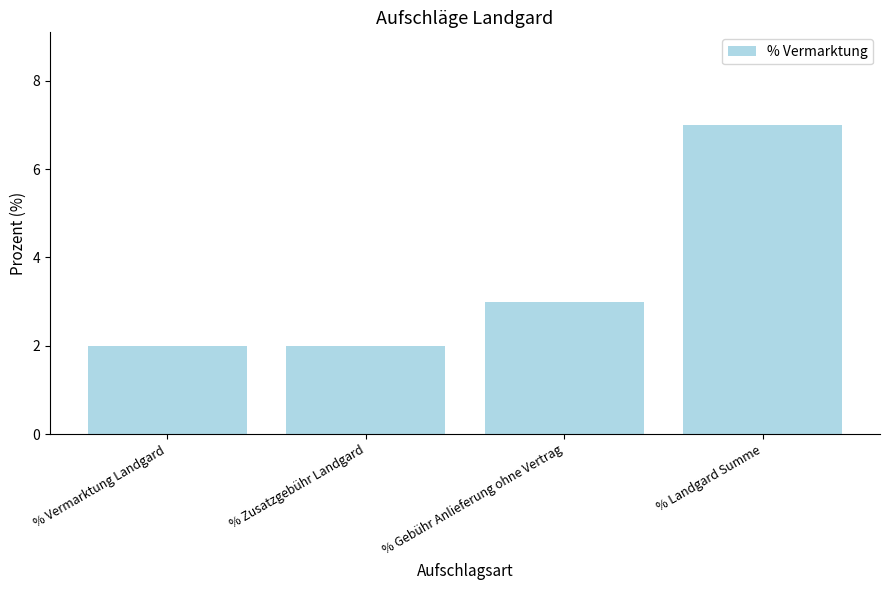

What is the value of the 4th bar from the left?

7